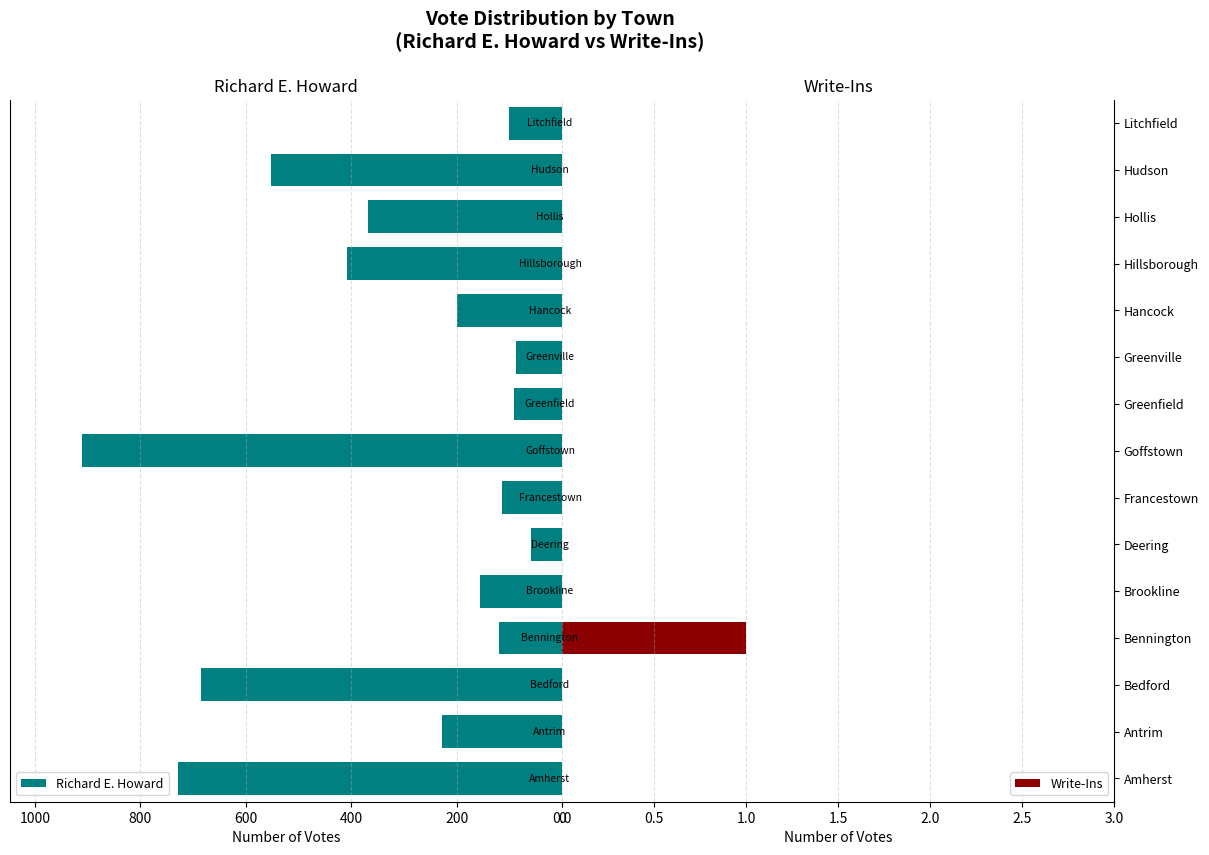

What is the difference between the maximum and minimum values in the Richard E. Howard series?

852